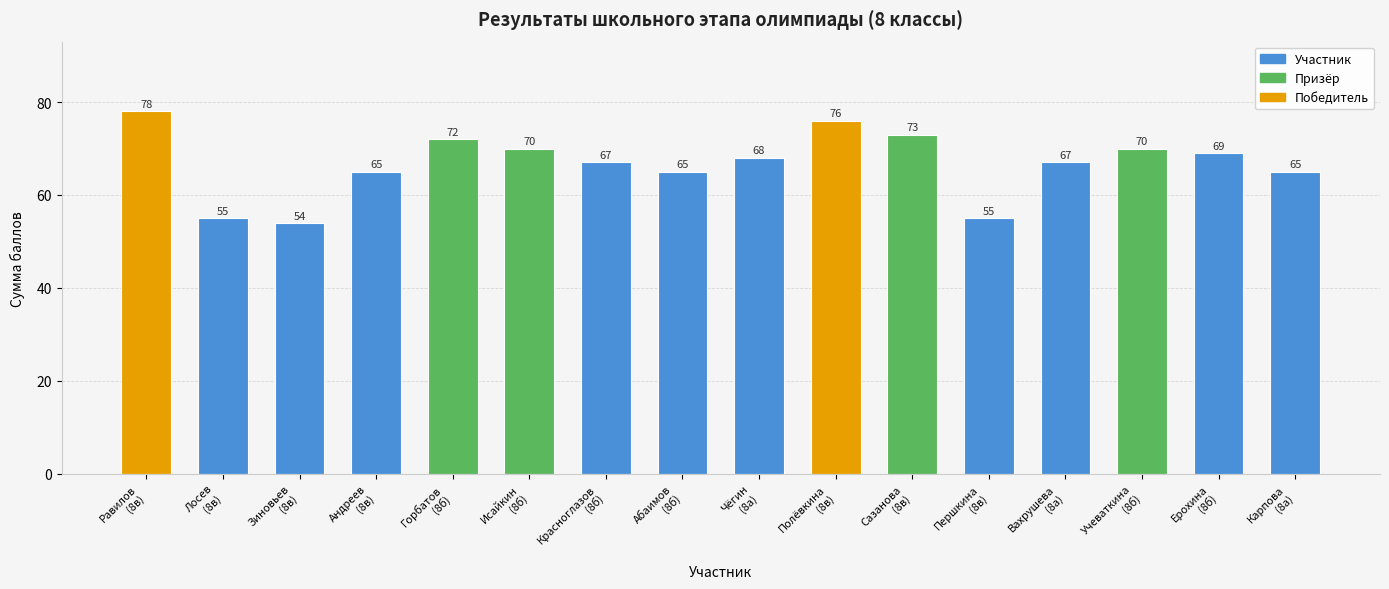

What is the difference between the maximum and second lowest values?

23